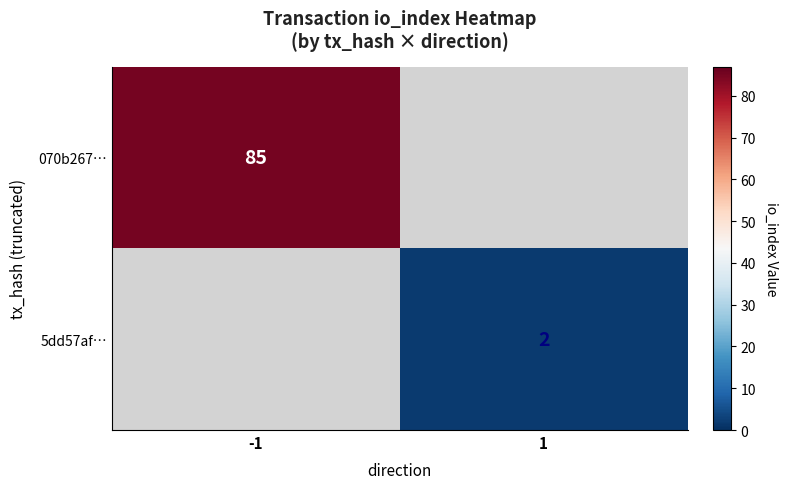

The value of 070b267… at -1 is 85. True or false?

True